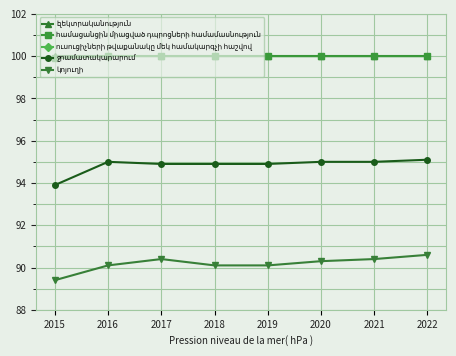

What is the difference between the maximum and minimum values in the կոյուղի series?

1.2